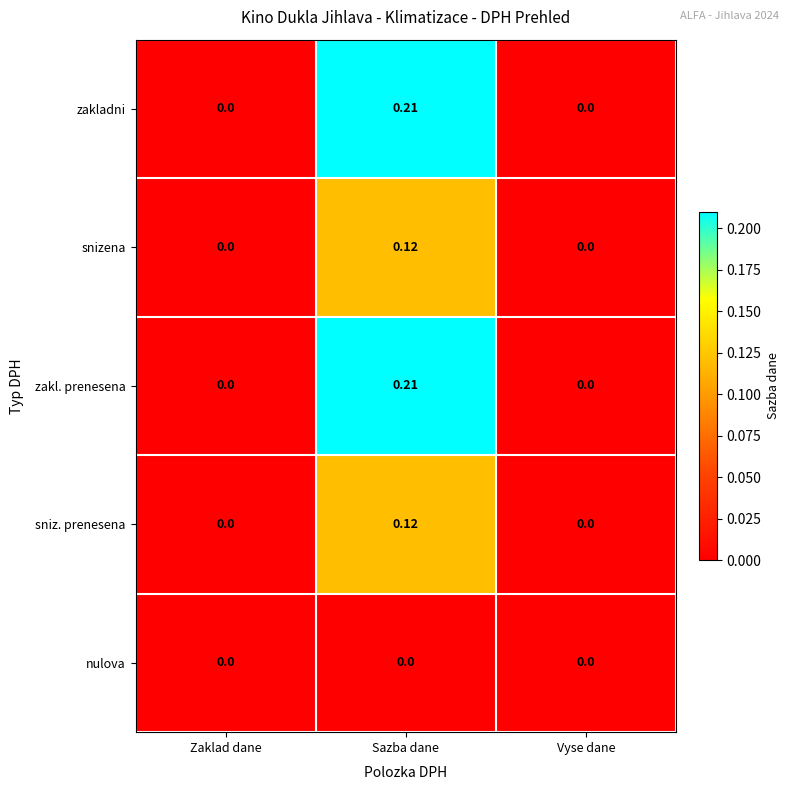

Is the value of snizena at Sazba dane greater than the value of zakladni at Zaklad dane?

Yes